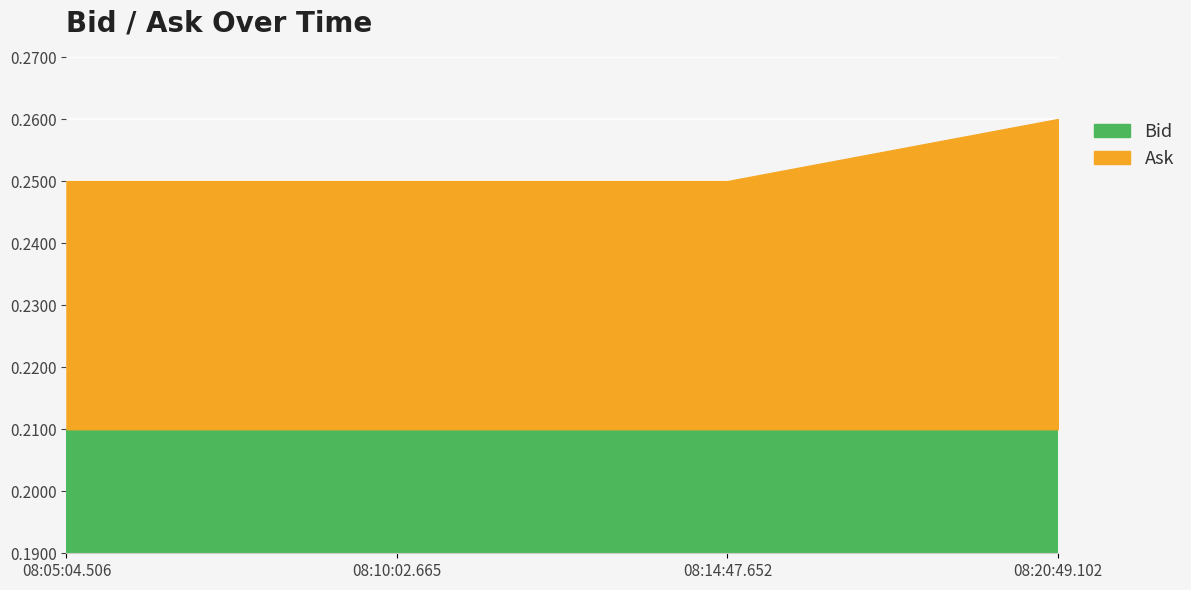

Which series has the largest total across all categories?

Ask